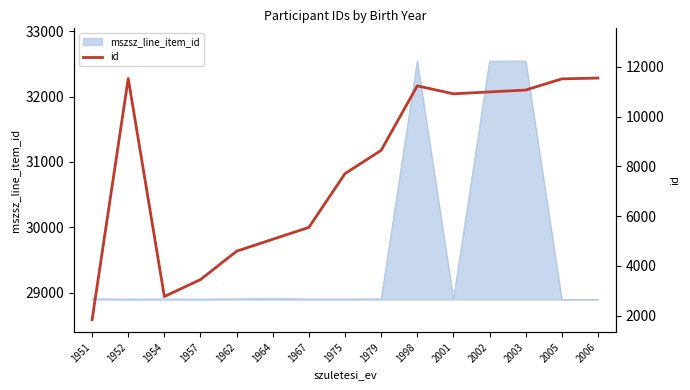

Does the chart display data point markers on the line(s)?

No